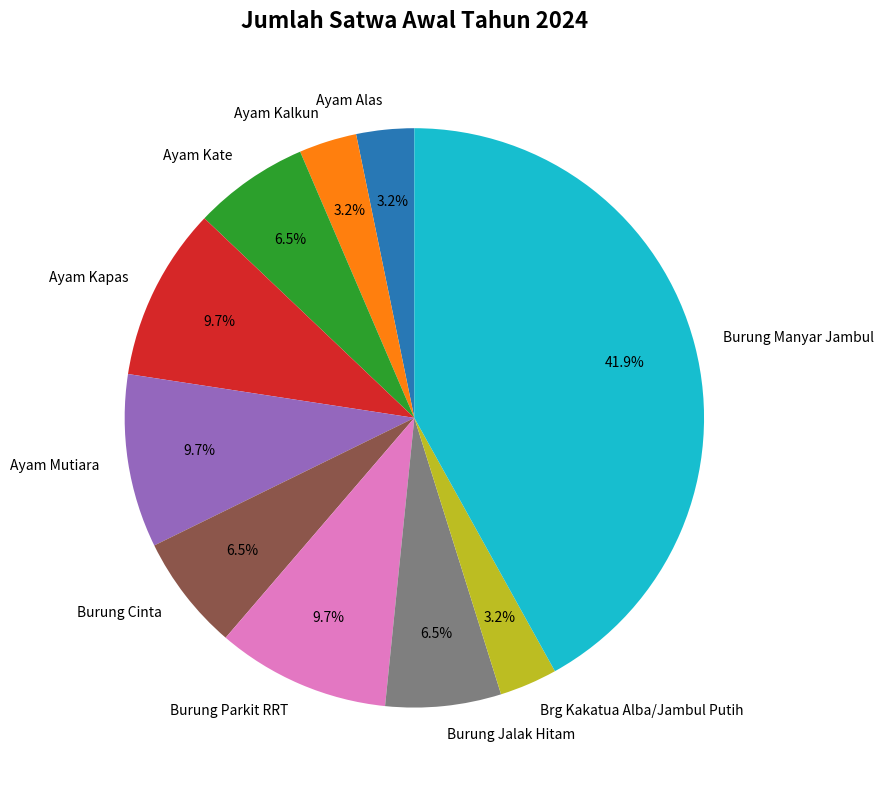

Is Burung Manyar Jambul the majority of the pie?

No